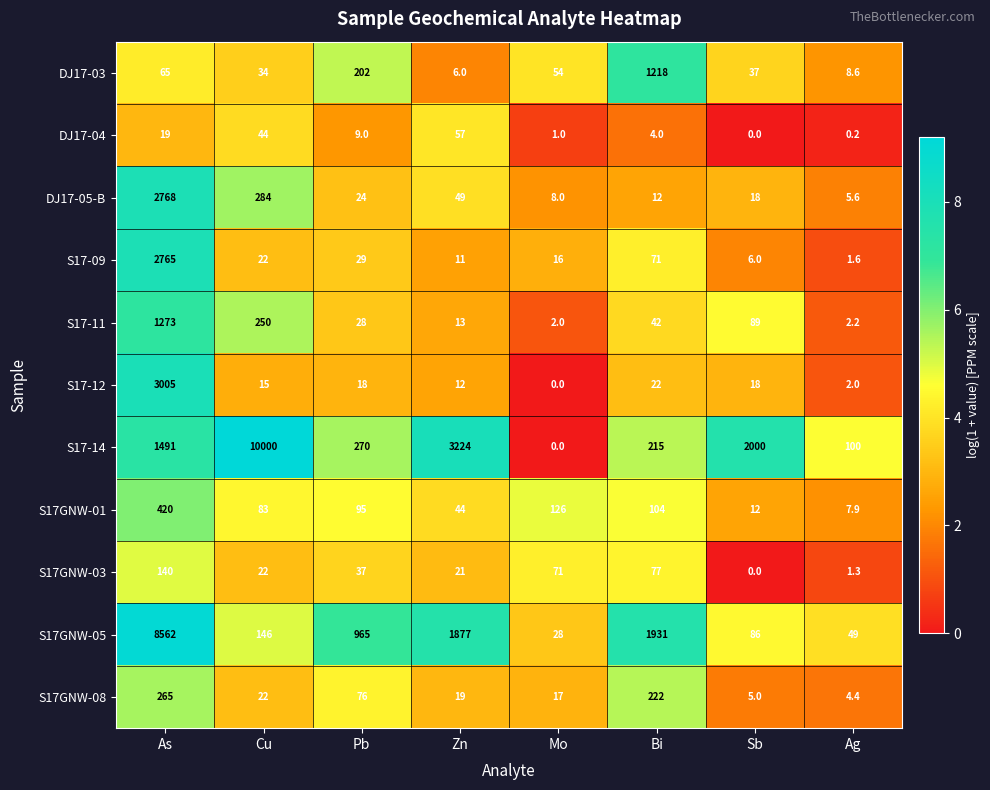

Which series has the largest range (max minus min)?

S17-14